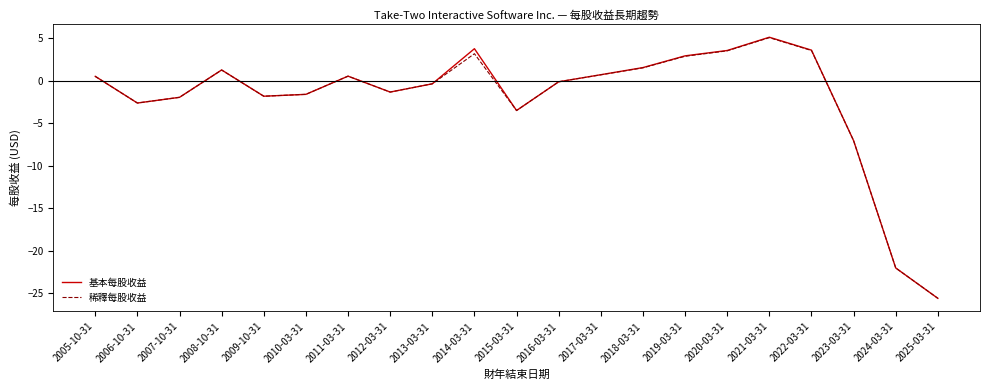

Which category has the lowest value across all series?

2025-03-31